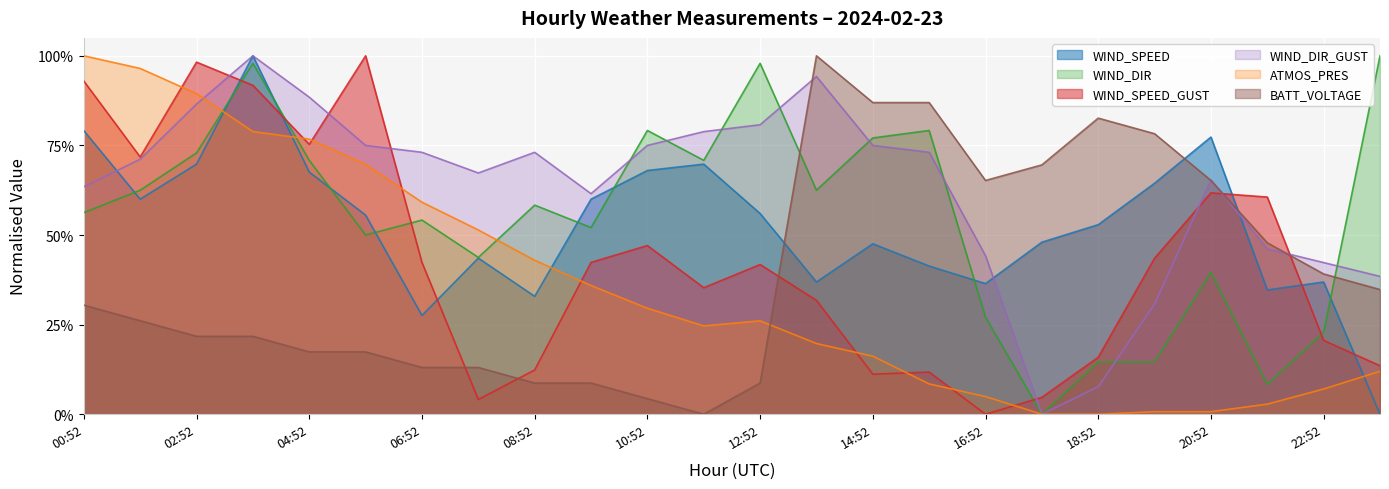

How many intersections are there between WIND_SPEED and WIND_DIR?

9